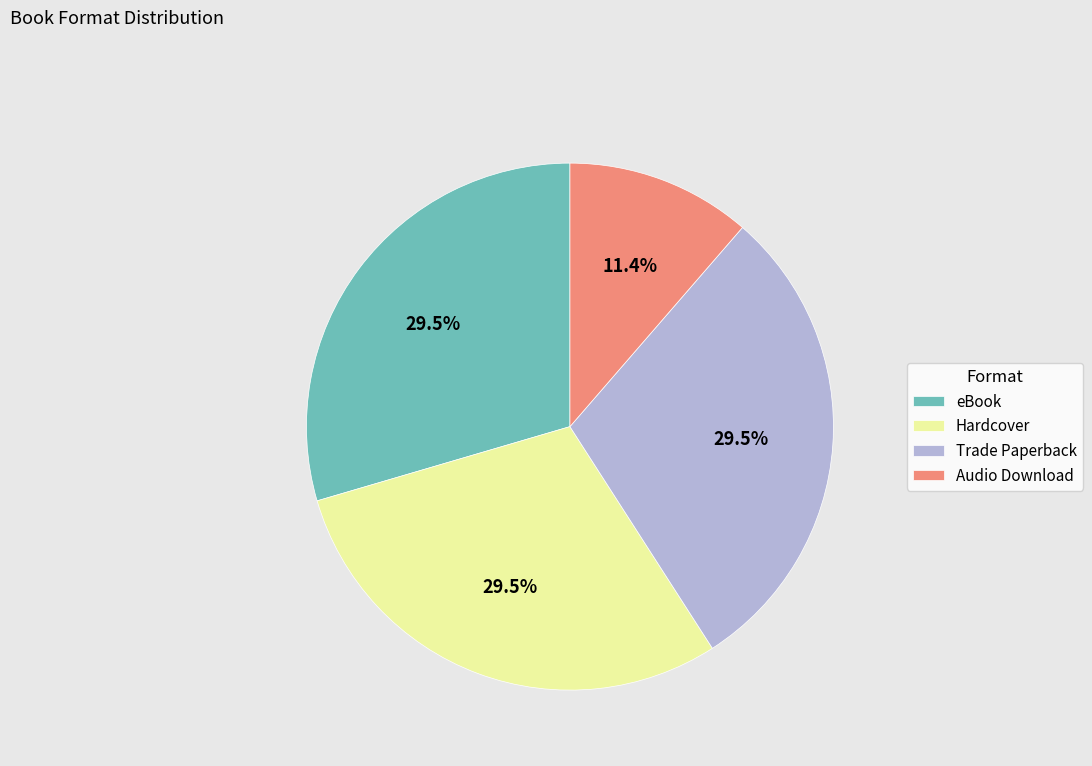

Is there any slice that represents more than half of the pie?

No